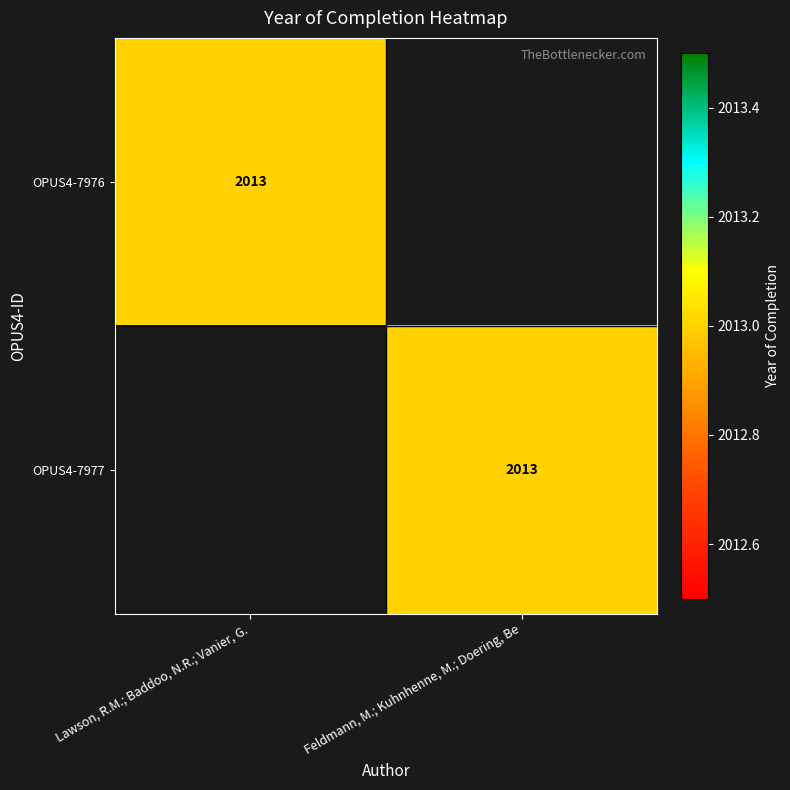

Is it true that OPUS4-7977 equals 2013 at Feldmann, M.; Kuhnhenne, M.; Doering, Be?

True